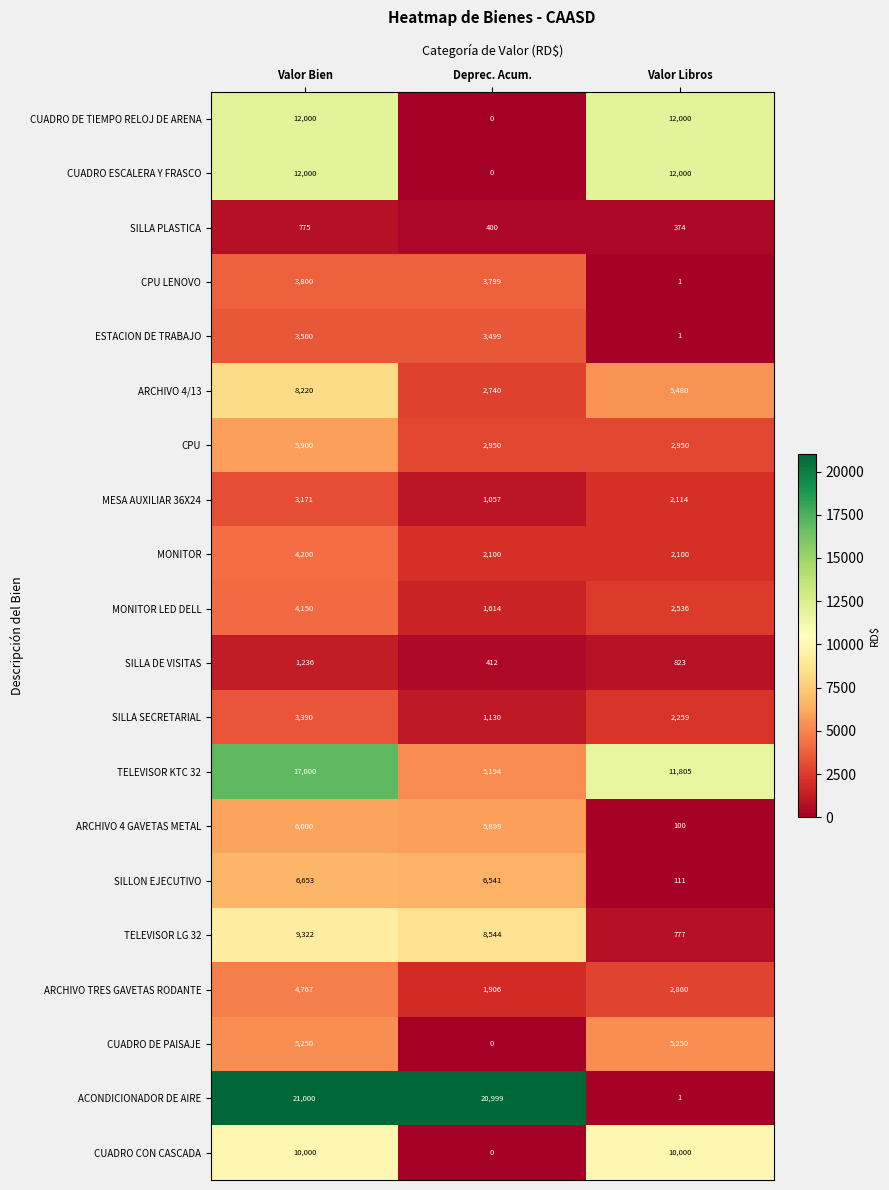

Is it true that SILLA SECRETARIAL equals 1130 at Deprec. Acum.?

True